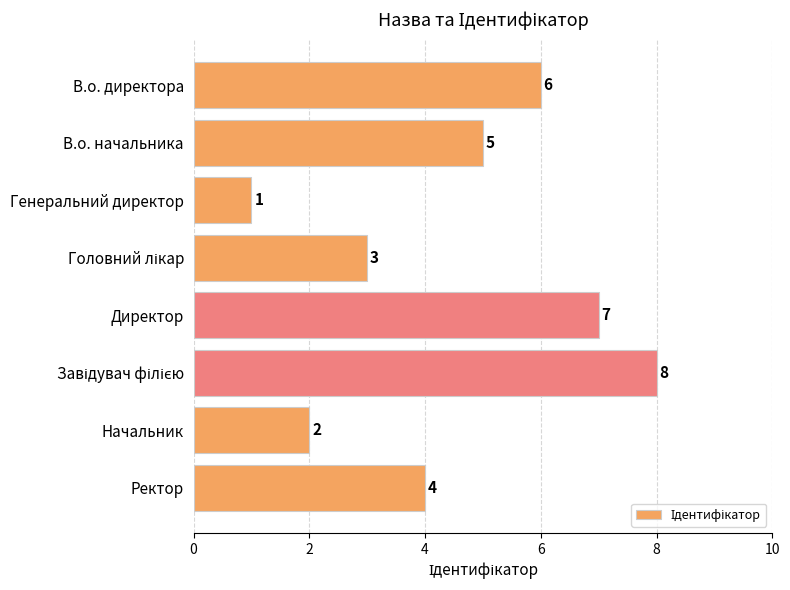

How many bars are there in total?

8